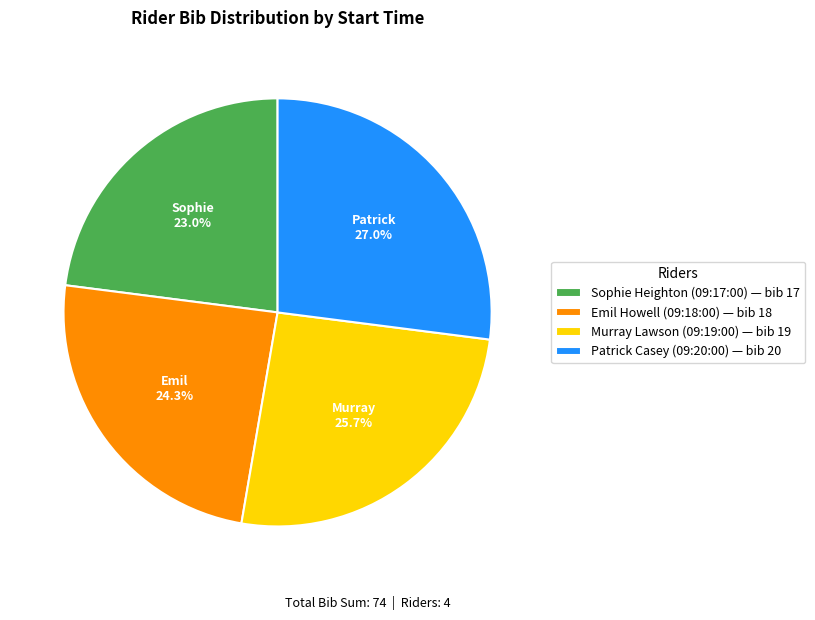

Does Patrick Casey (09:20:00) — bib 20 represent more than half of the total?

No